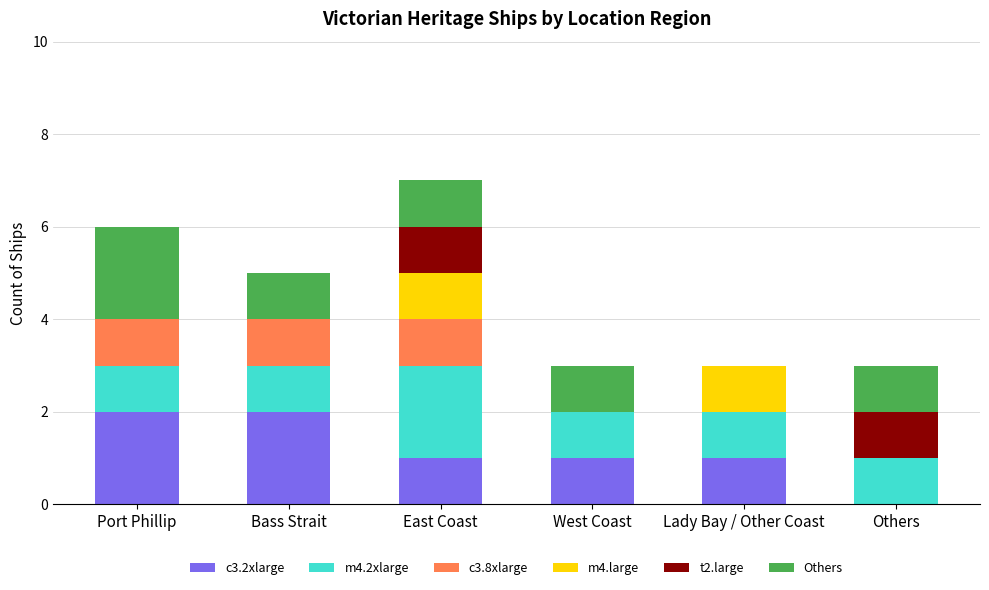

The c3.2xlarge series shows 3 at Bass Strait. True or false?

False